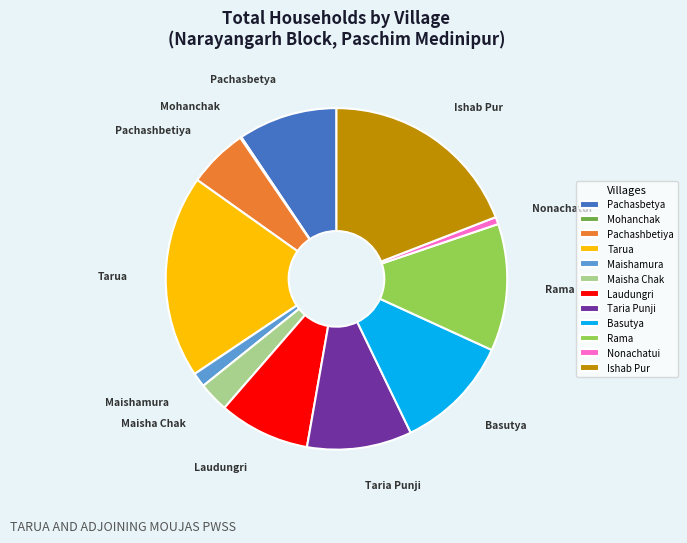

Which has a higher value, Pachasbetya or Tarua?

Tarua